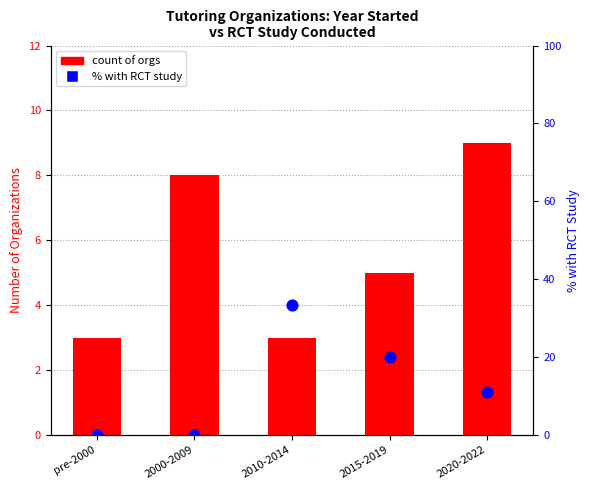

Which series reaches the maximum Y coordinate?

% with RCT study